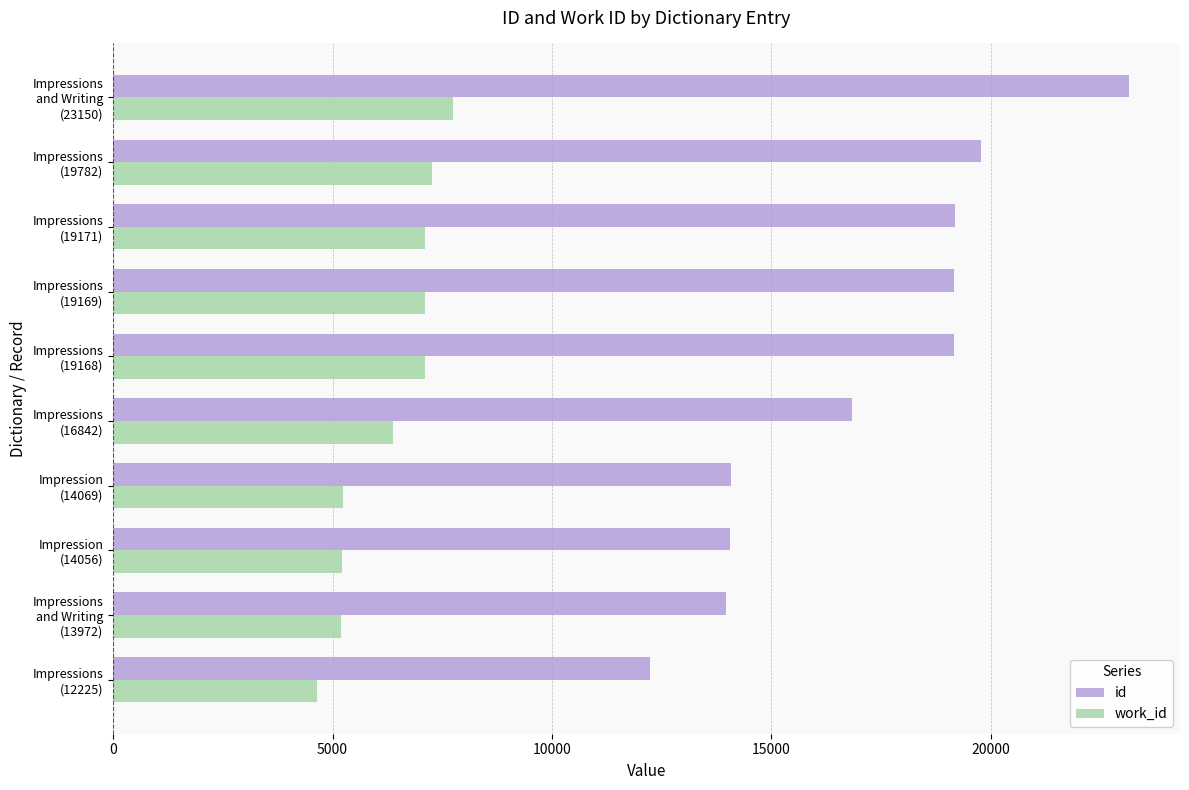

Rank the series by their average value, from lowest to highest.

work_id, id